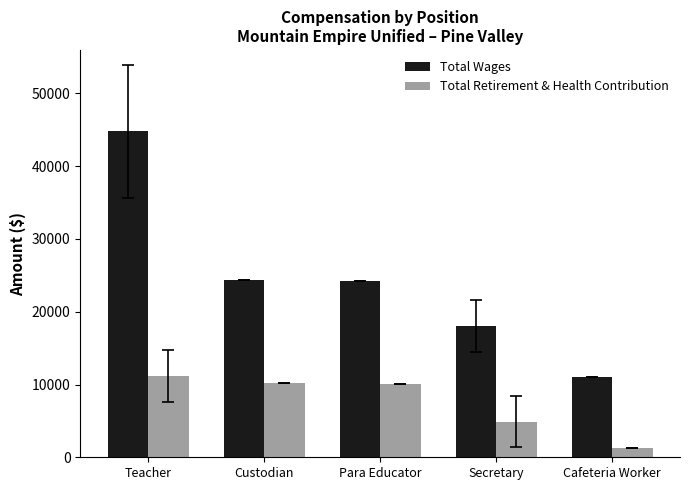

What value does the Total Retirement & Health Contribution series have at Secretary?

4909.5